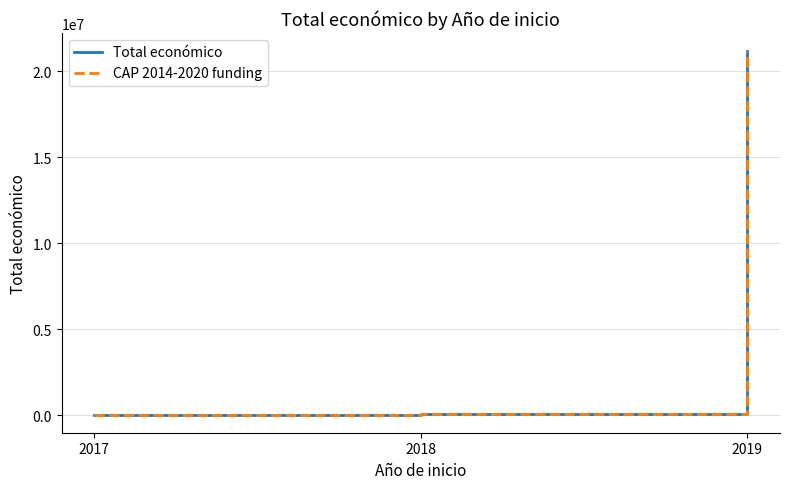

Which series has the largest range (max minus min)?

Total económico